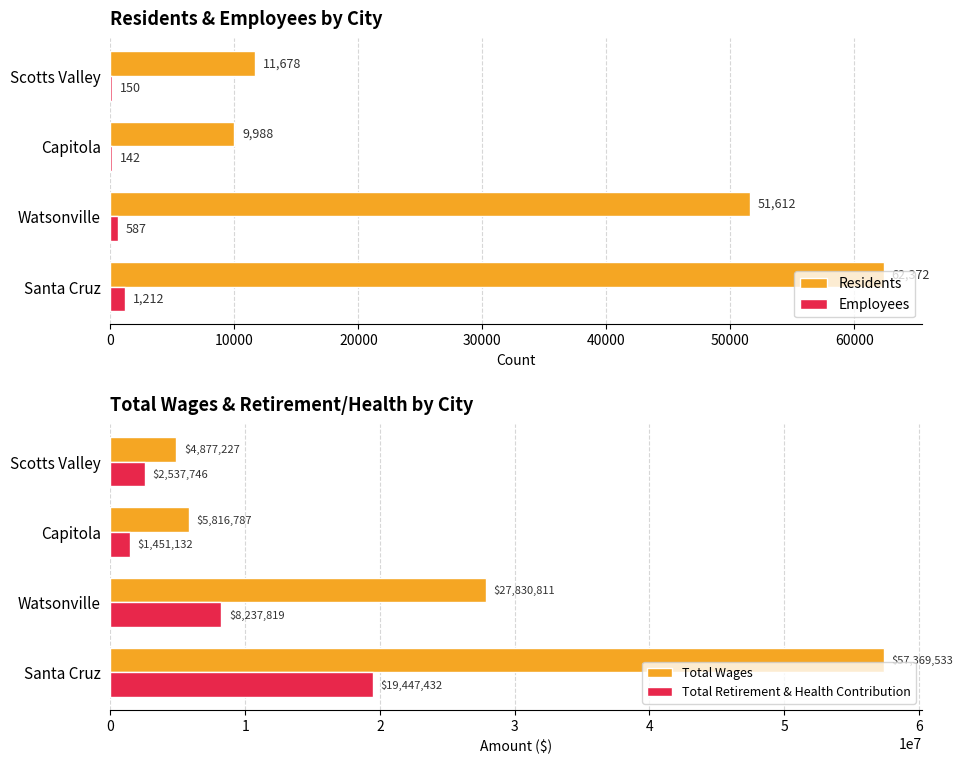

Count the number of data series in this chart.

4